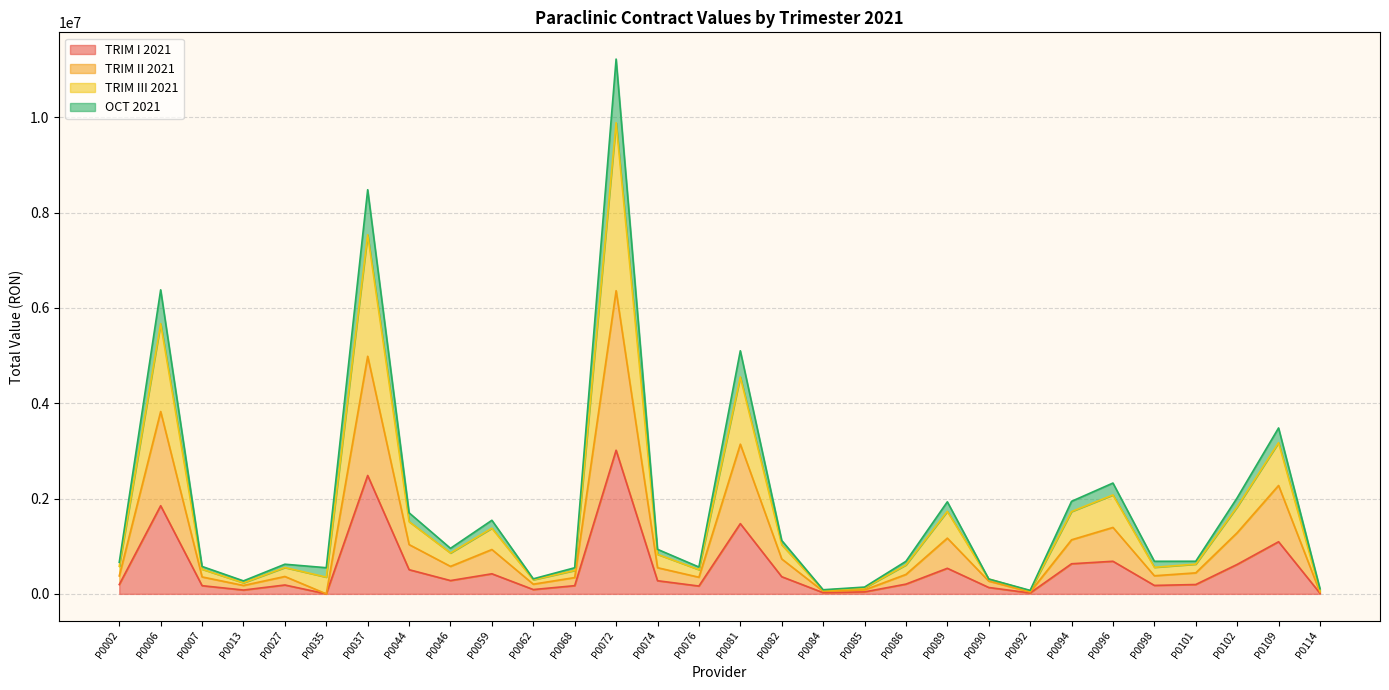

What is the difference between the highest and lowest values at P0027?

435816.4